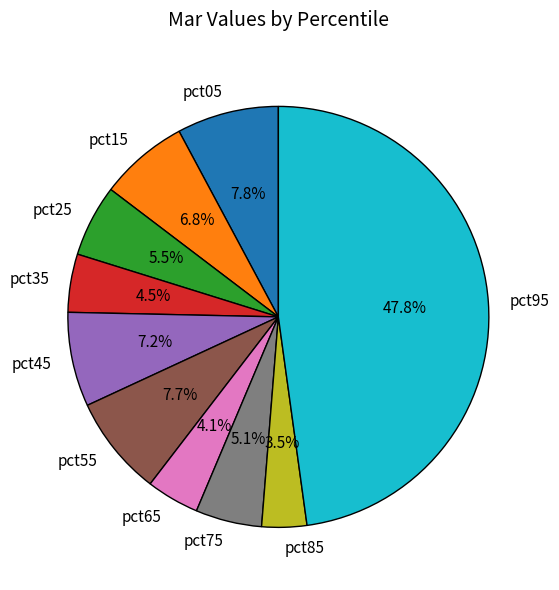

How many segments does this pie chart have?

10